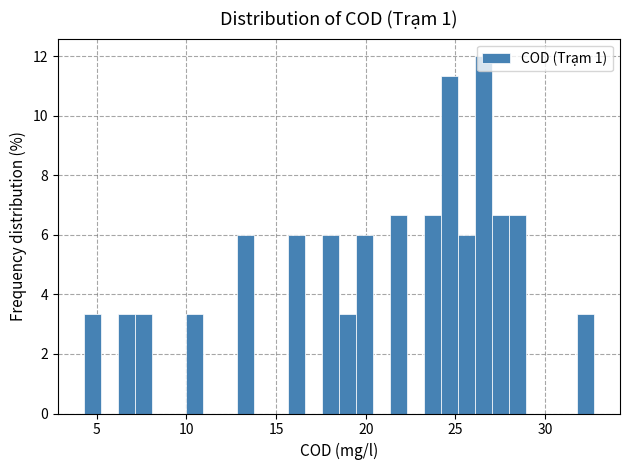

Around what value on the x-axis is the tallest bar? Give the approximate position of its centre, as read against the axis.

26.5